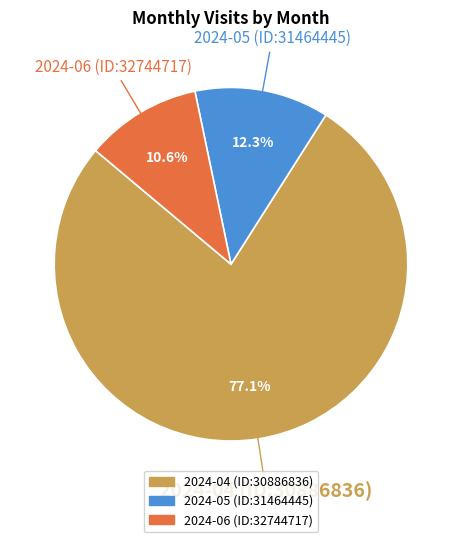

Rank the categories by value from lowest to highest.

2024-06 (ID:32744717), 2024-05 (ID:31464445), 2024-04 (ID:30886836)